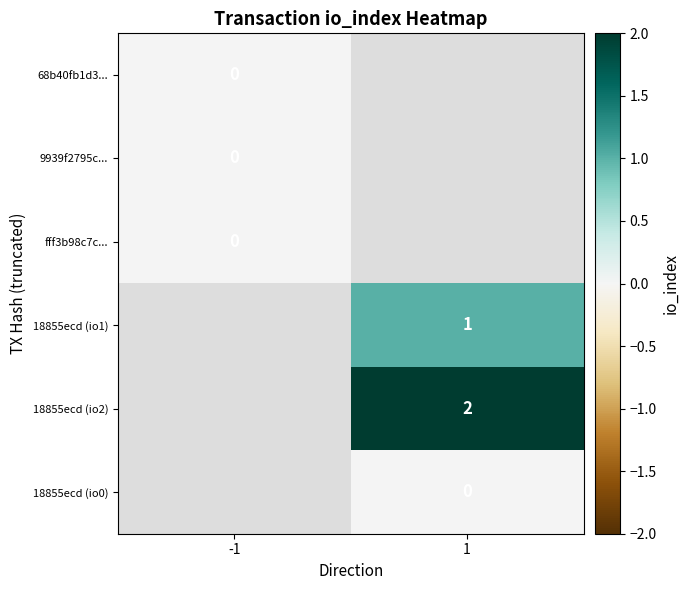

How many categories are shown in the chart?

2